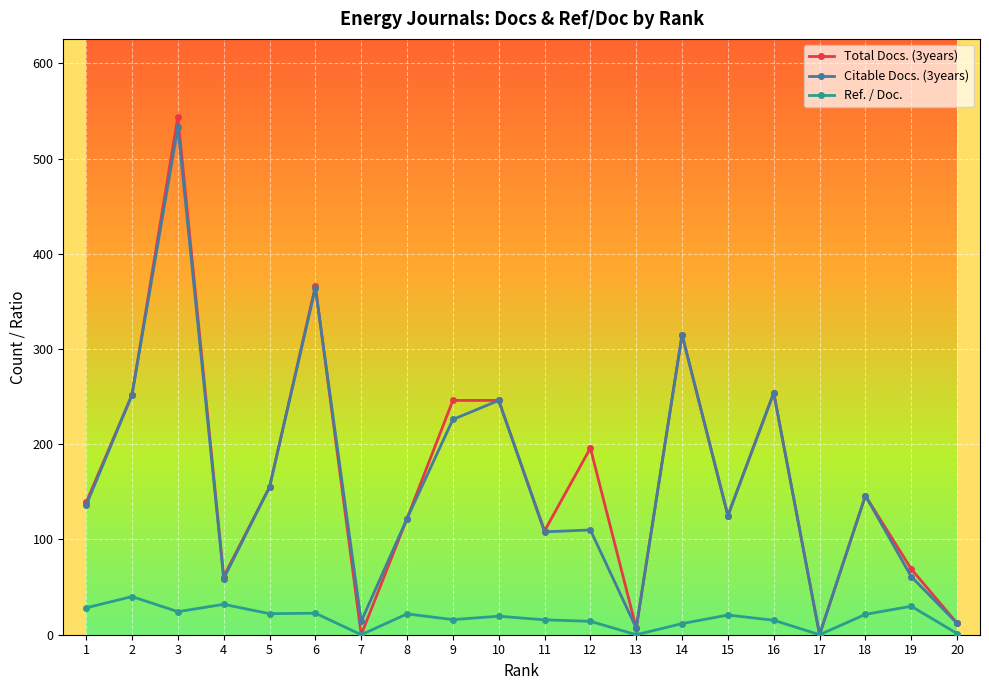

What is the value of the Ref. / Doc. point at the 9th from the left?

15.8